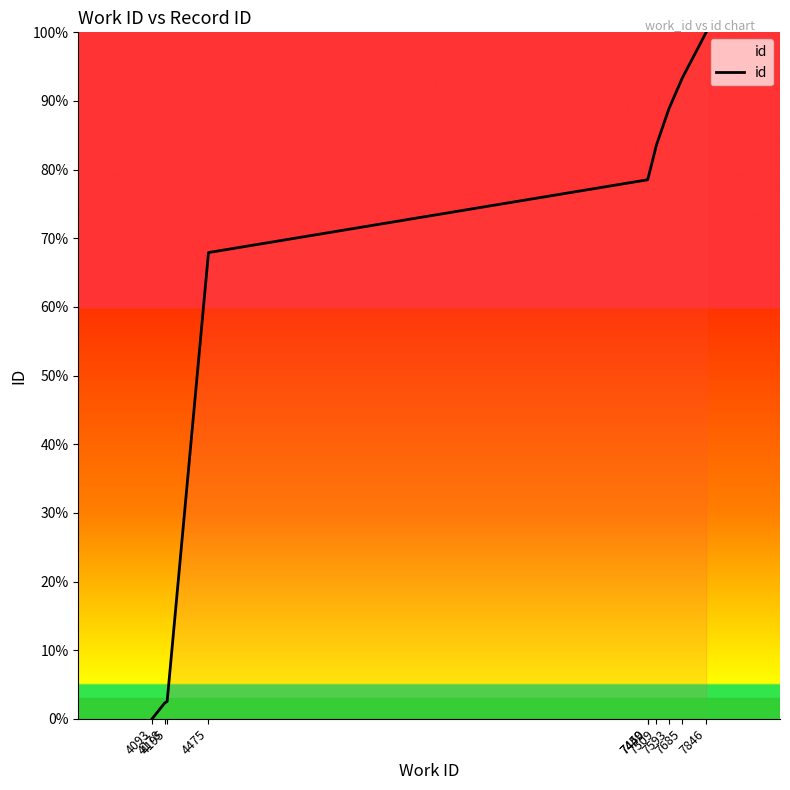

Which label corresponds to the largest value in the chart?

7846